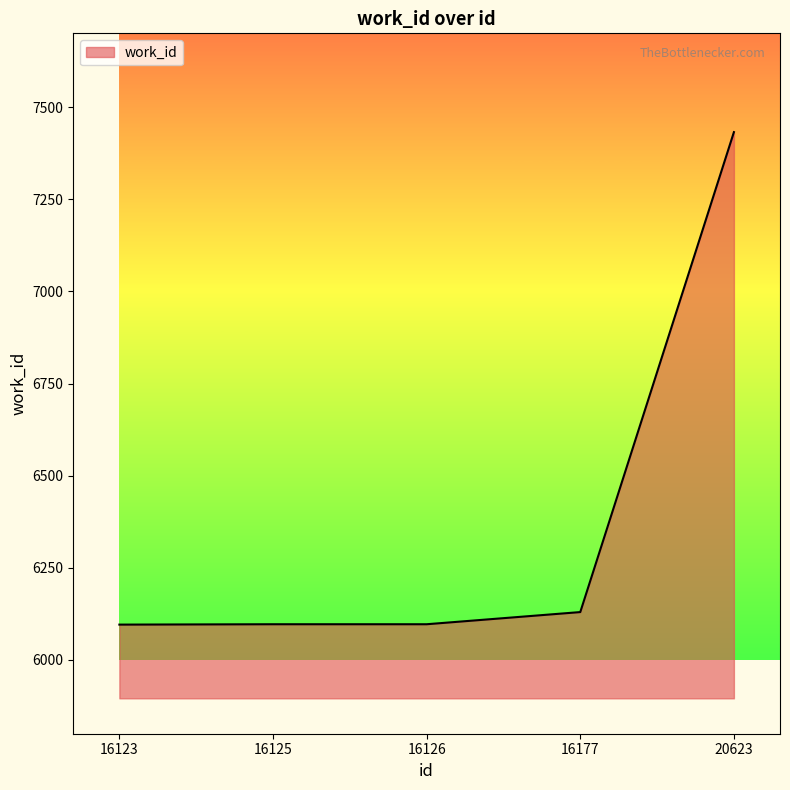

Read the value at 16123.

6096